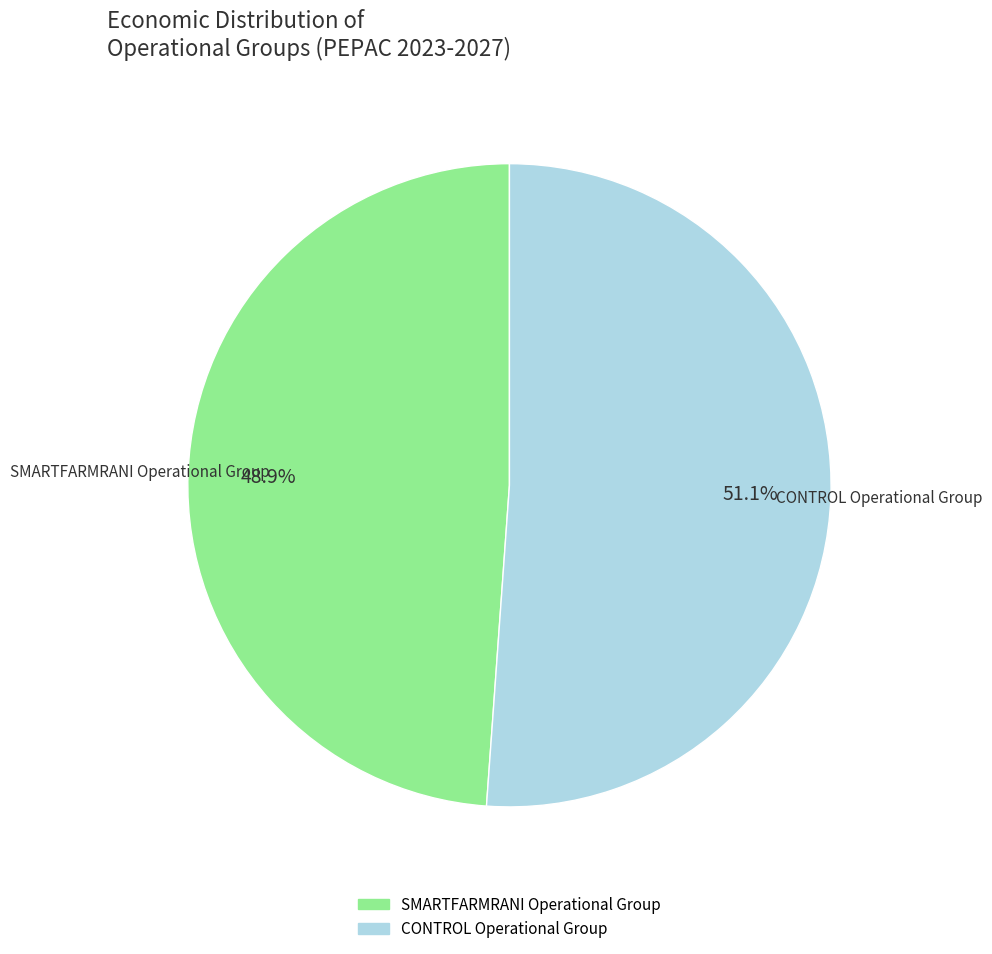

Is there any slice that represents more than half of the pie?

Yes